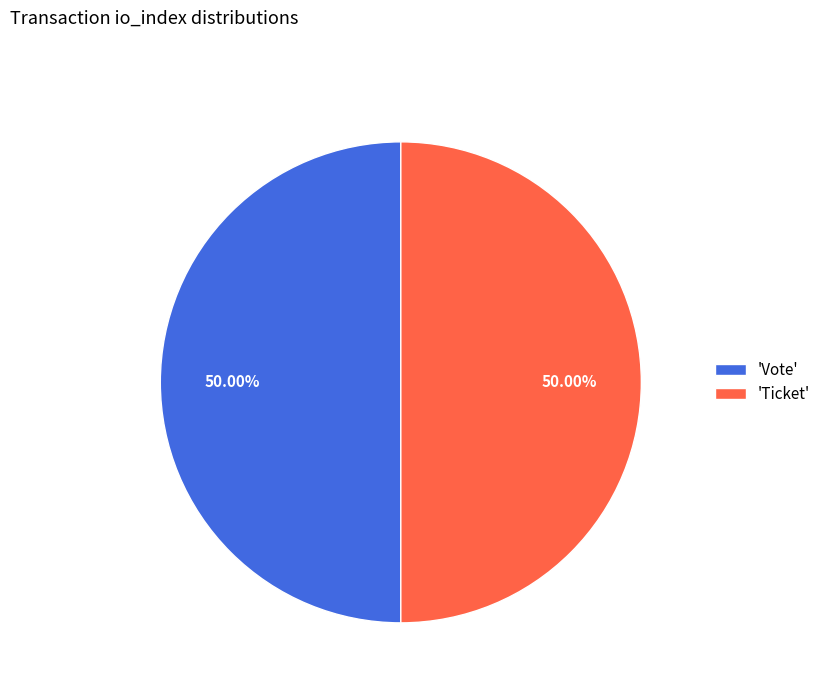

What is the ratio of the value at 'Ticket' to the value at 'Vote'?

1.0